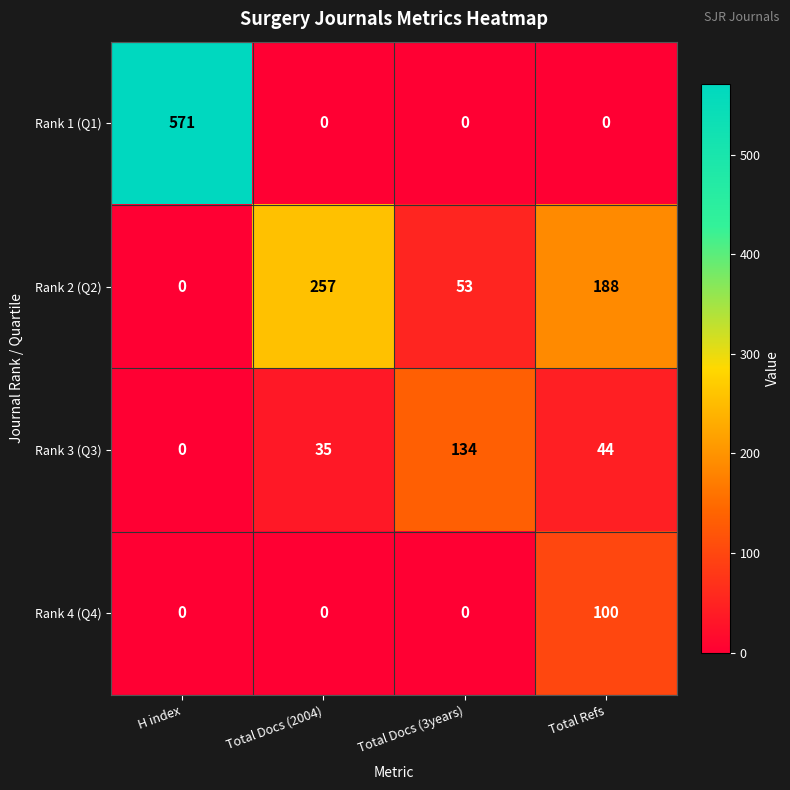

What is the difference between the maximum and minimum values in the Rank 2 (Q2) series?

257